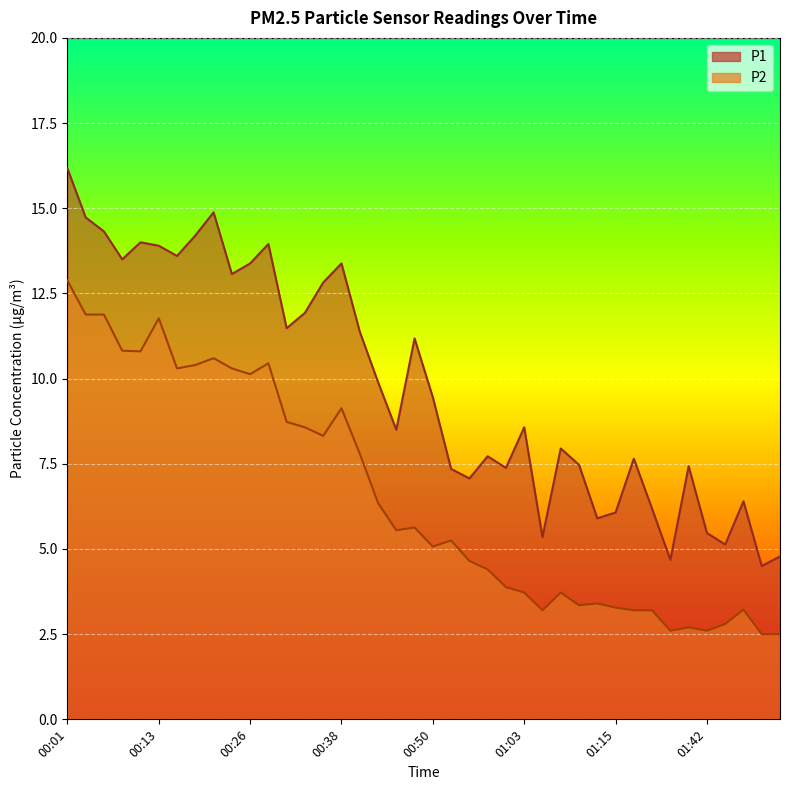

Reading left to right, transcribe all the data shown in this chart.

P1: 00:01=16.2	00:04=14.7	00:06=14.3	00:09=13.5	00:11=14.0	00:13=13.9	00:16=13.6	00:18=14.2	00:21=14.9	00:23=13.1	00:26=13.4	00:28=13.9	00:31=11.5	00:33=11.9	00:36=12.8	00:38=13.4	00:41=11.4	00:43=9.9	00:45=8.5	00:48=11.2	00:50=9.4	00:53=7.3	00:55=7.1	00:58=7.7	01:00=7.4	01:03=8.6	01:05=5.3	01:08=8.0	01:10=7.5	01:13=5.9	01:15=6.1	01:17=7.7	01:20=6.2	01:23=4.7	01:34=7.4	01:42=5.5	01:45=5.1	01:47=6.4	01:50=4.5	01:53=4.8
P2: 00:01=12.9	00:04=11.9	00:06=11.9	00:09=10.8	00:11=10.8	00:13=11.8	00:16=10.3	00:18=10.4	00:21=10.6	00:23=10.3	00:26=10.1	00:28=10.4	00:31=8.7	00:33=8.6	00:36=8.3	00:38=9.1	00:41=7.8	00:43=6.3	00:45=5.5	00:48=5.6	00:50=5.1	00:53=5.2	00:55=4.7	00:58=4.4	01:00=3.9	01:03=3.7	01:05=3.2	01:08=3.7	01:10=3.4	01:13=3.4	01:15=3.3	01:17=3.2	01:20=3.2	01:23=2.6	01:34=2.7	01:42=2.6	01:45=2.8	01:47=3.2	01:50=2.5	01:53=2.5